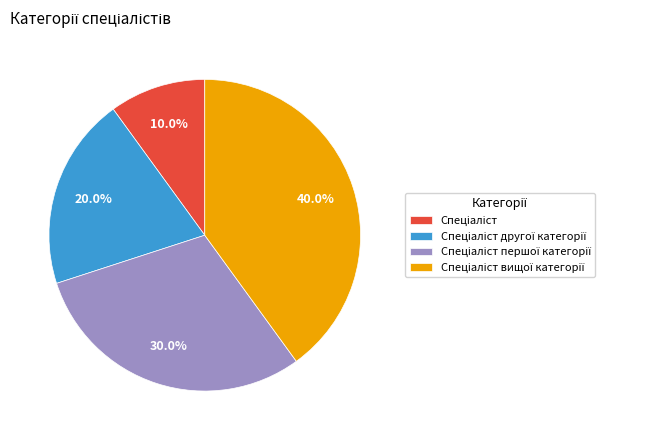

Is there a majority slice in this chart?

No